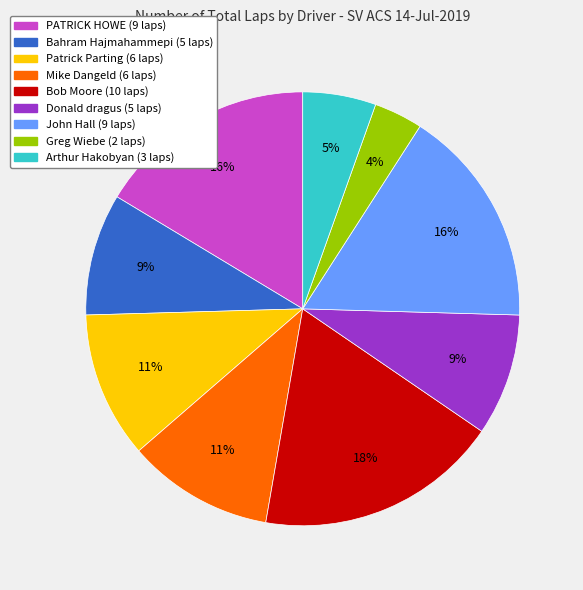

Is the sum of Arthur Hakobyan and PATRICK HOWE greater than half?

No